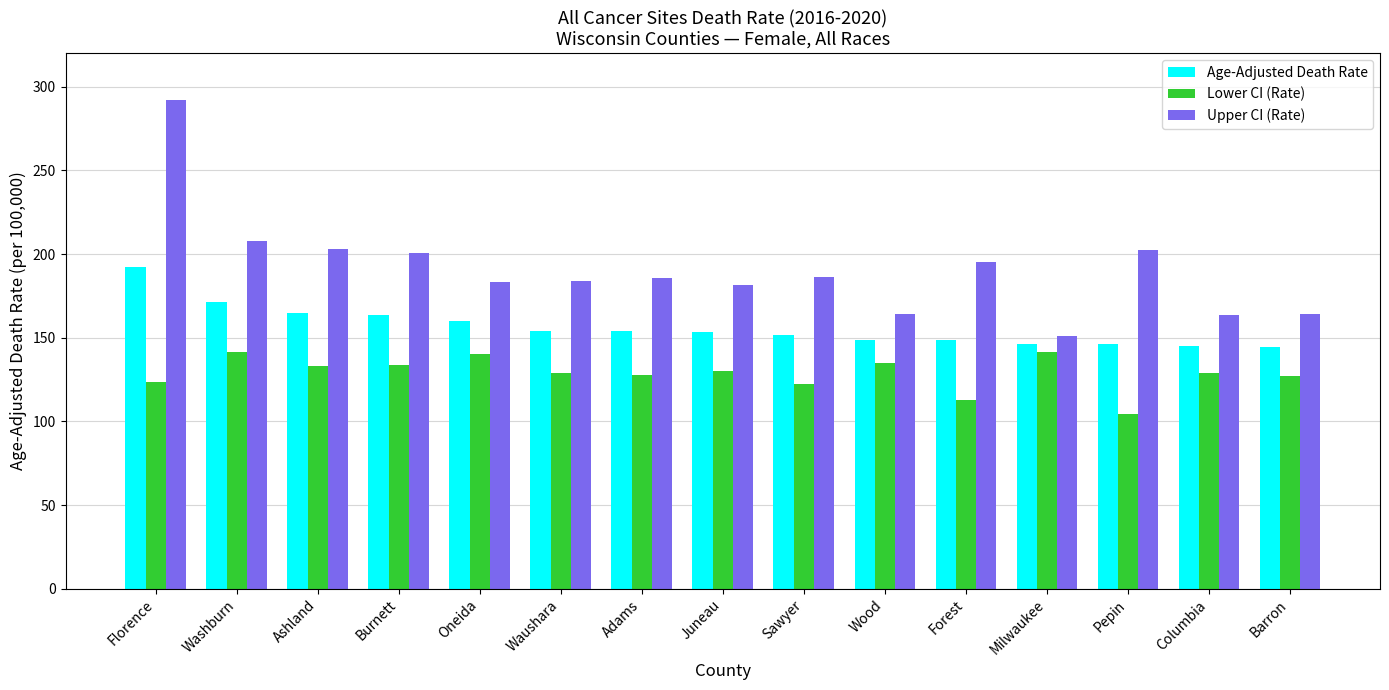

What is the total value across all series at Ashland?

500.4